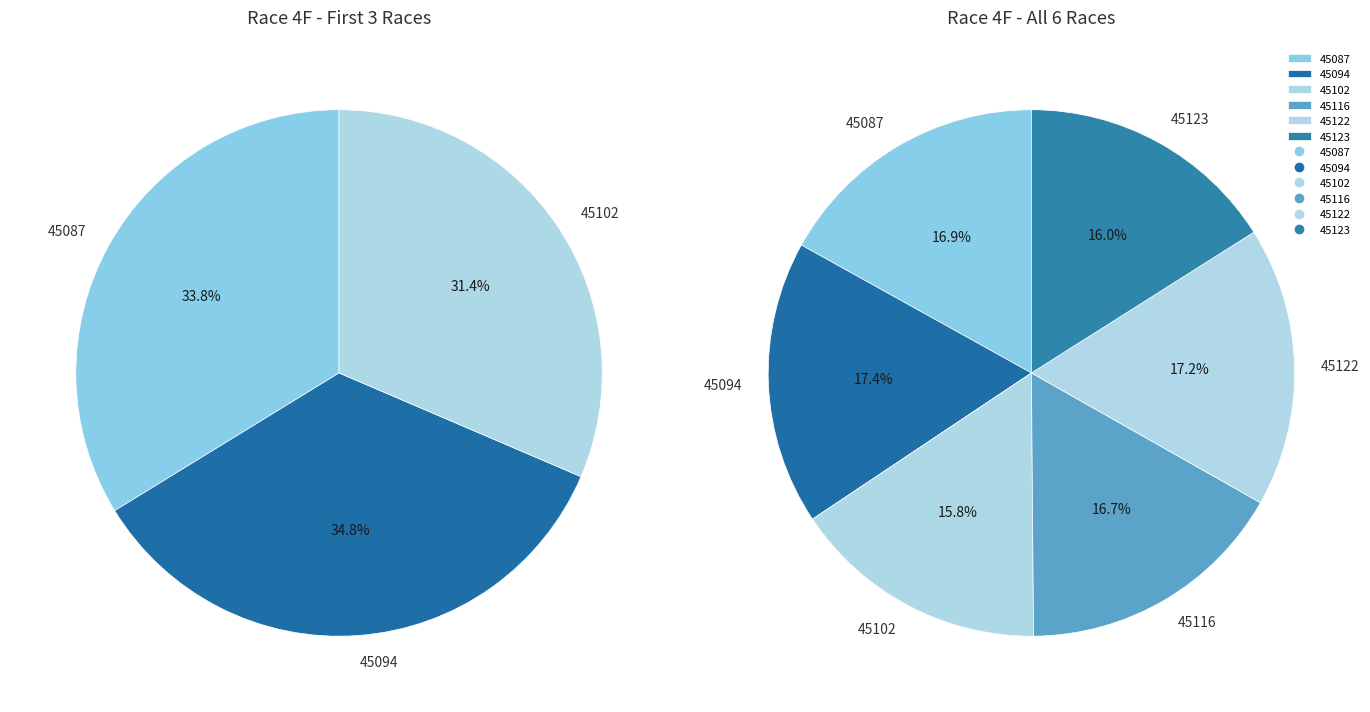

What percentage is the 45116 slice, to the nearest percent?

17%